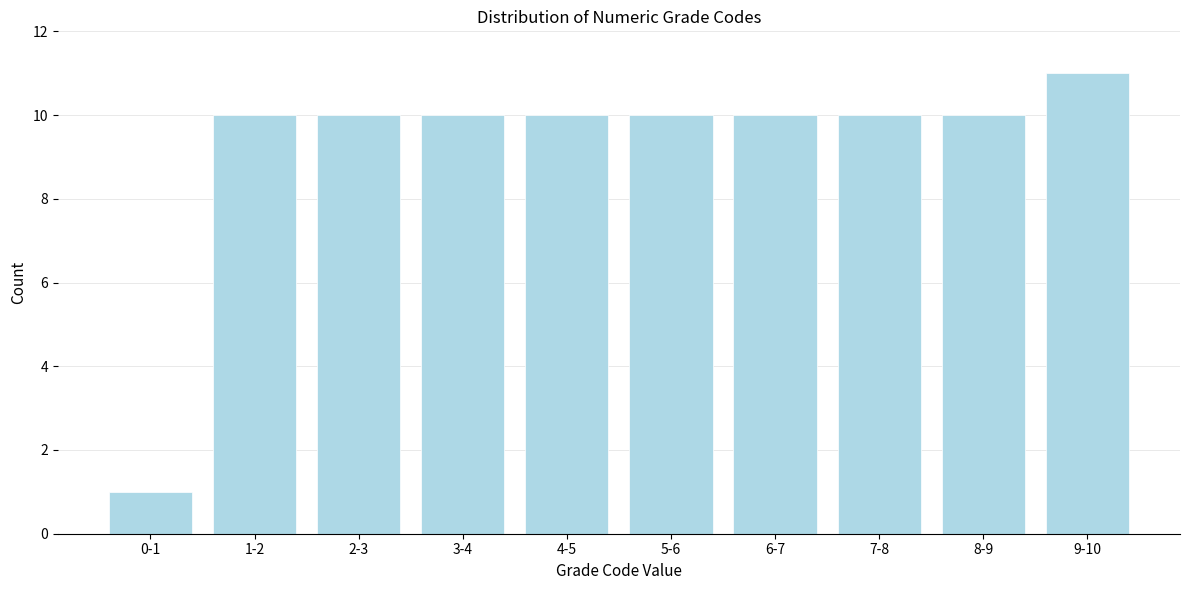

Reading left to right, list all the values displayed in this chart.

1	10	10	10	10	10	10	10	10	11